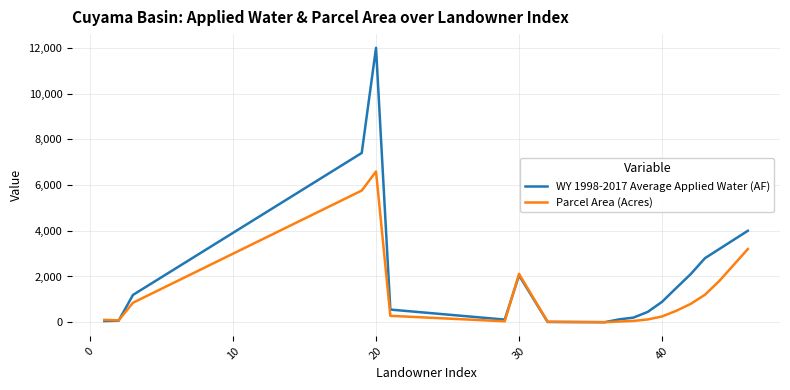

How many lines are shown in the chart?

2